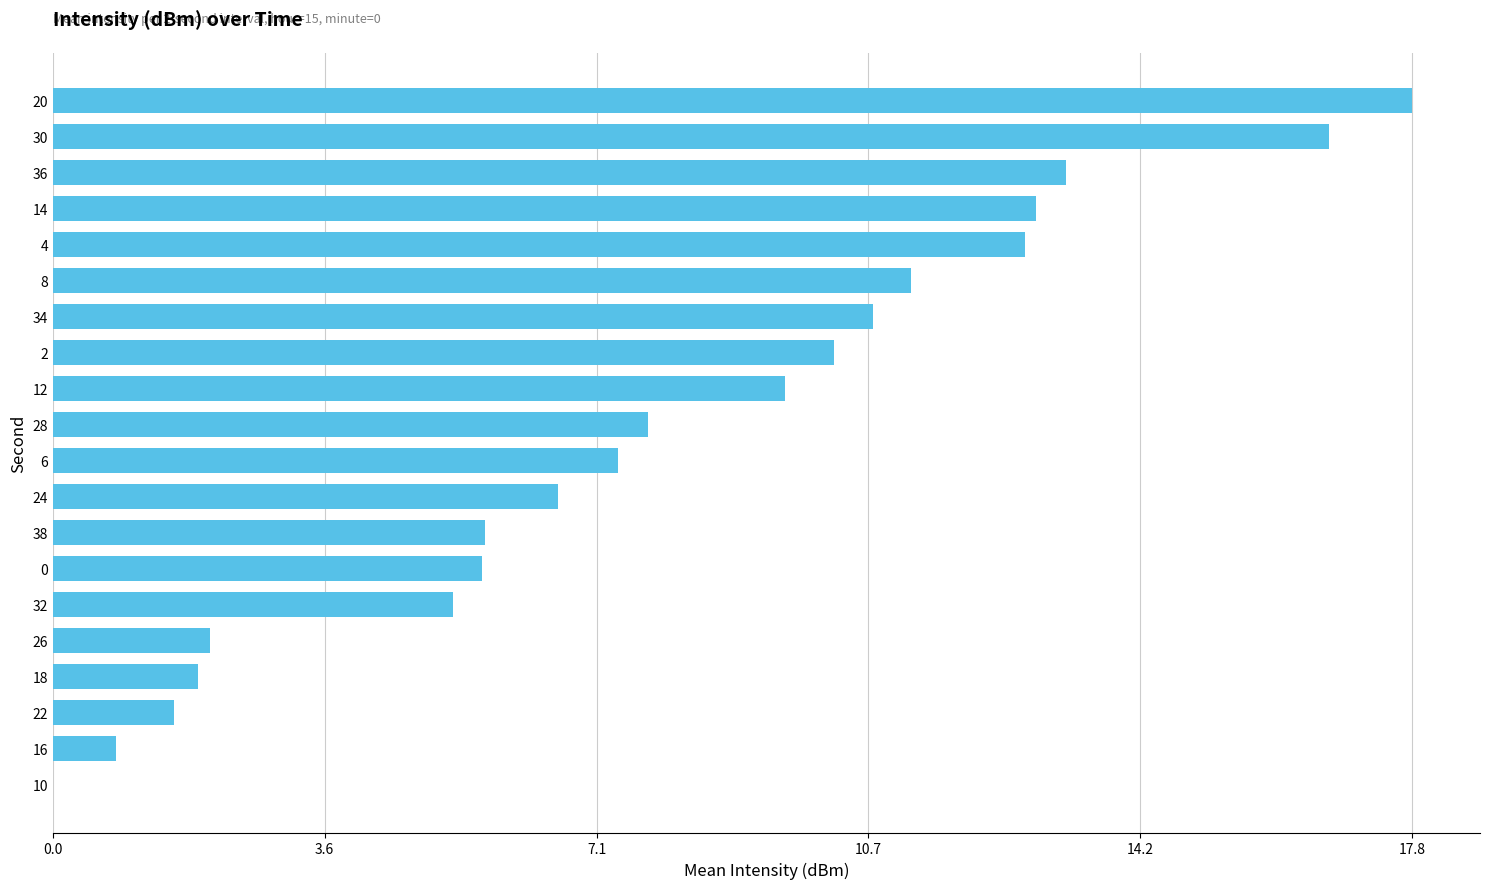

Between 36 and 24, which is larger?

36